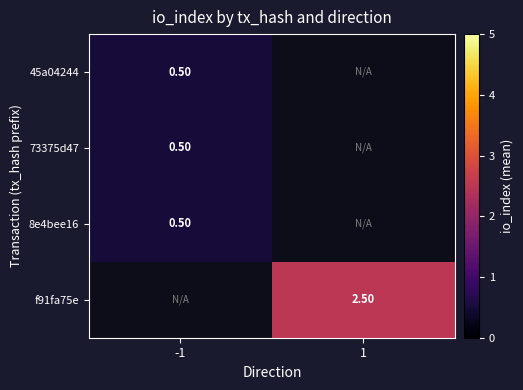

Is the value of 8e4bee16 at -1 greater than the value of 73375d47 at 1?

No